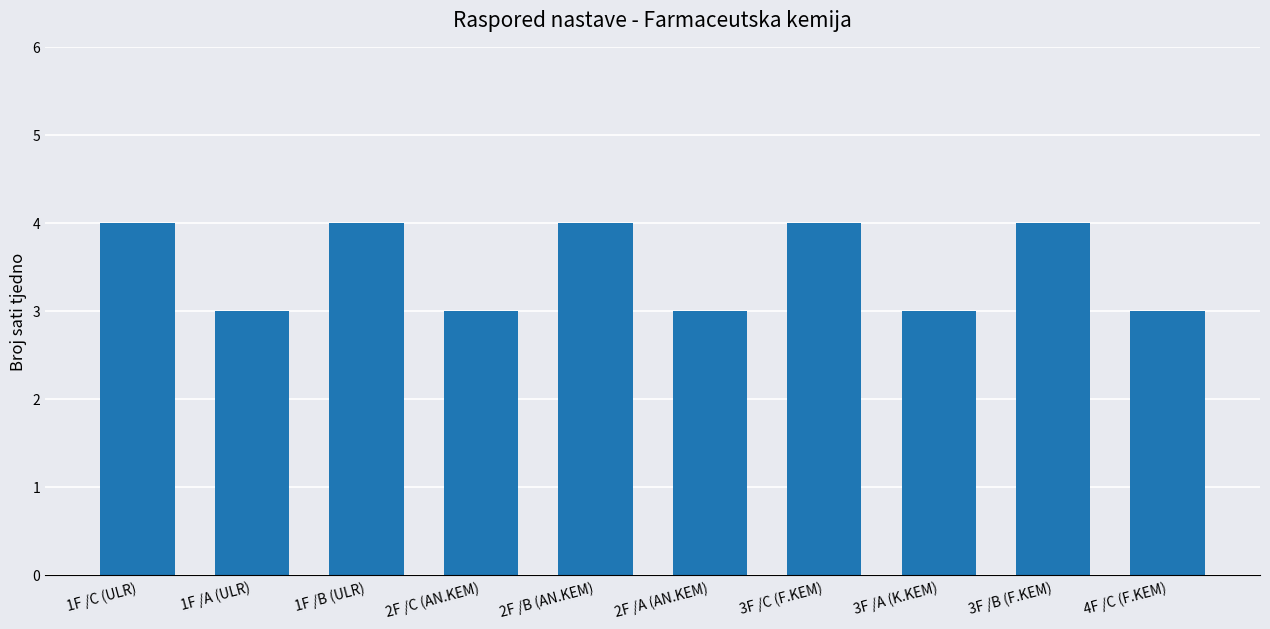

What is the sum of the values at 1F /B (ULR) and 1F /A (ULR)?

7